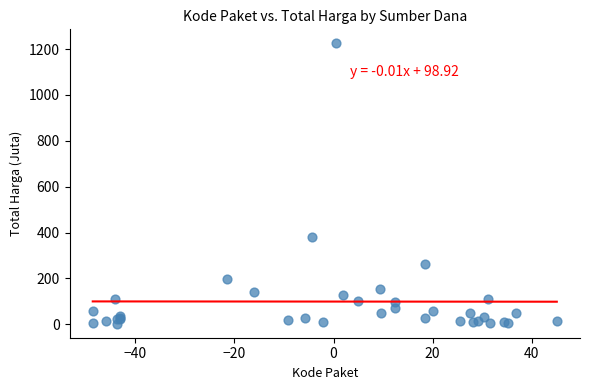

What Y value in the scatter plot is closest to 613?

379.1